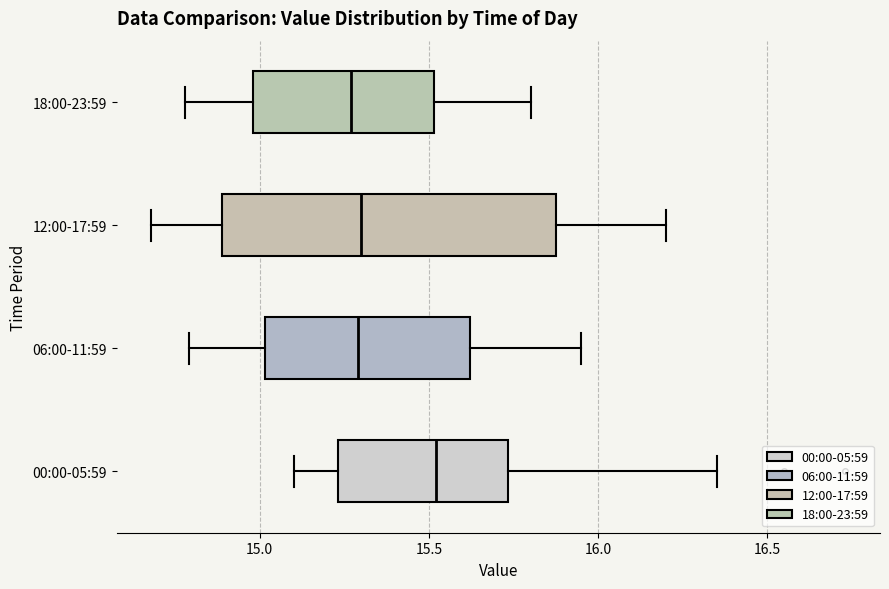

Where is the right edge of the box for 00:00-05:59 on the x-axis? The values are not printed on the chart, so give them approximately, as read against the axis.

15.75